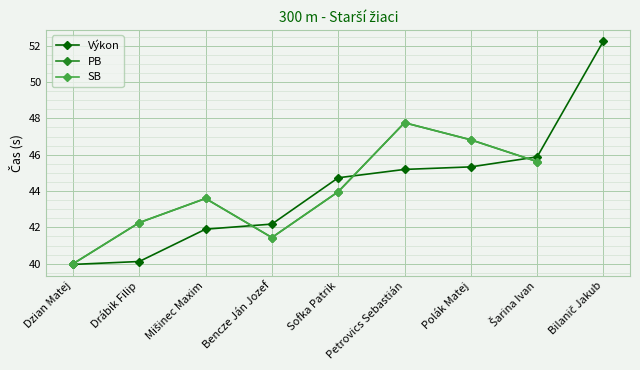

What are all the series names shown in the legend?

Výkon, PB, SB